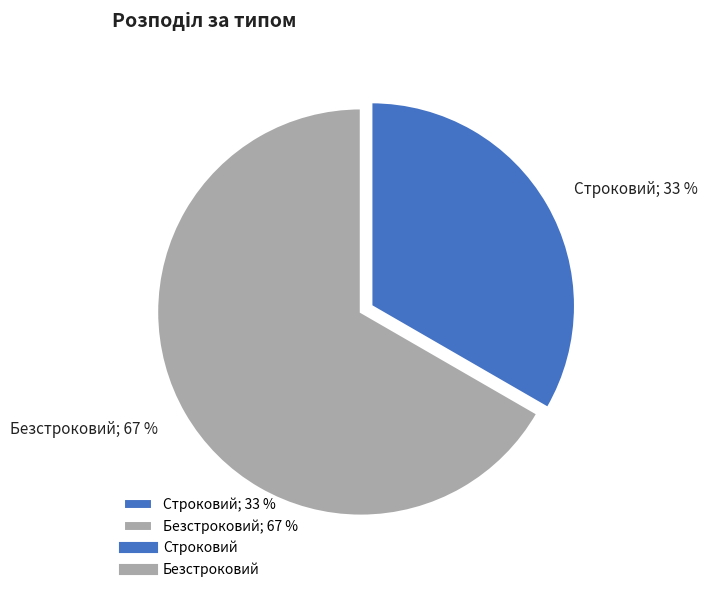

Approximately how many times larger is the value at Строковий; 33 % compared to Безстроковий; 67 %?

0.5